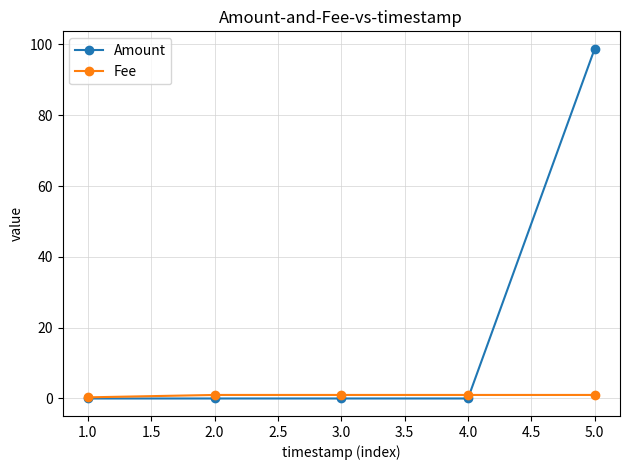

Which series has the widest spread of values?

Amount